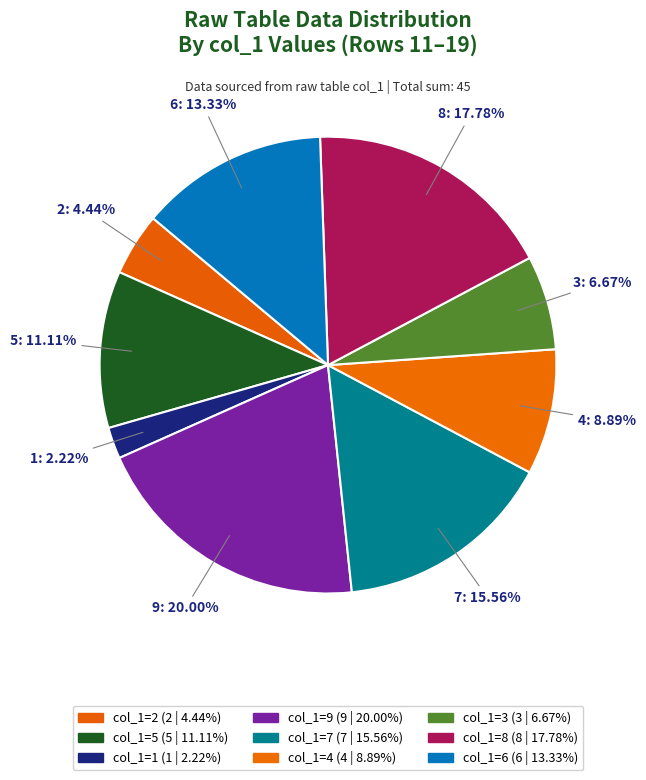

Count the number of slices in the pie.

9